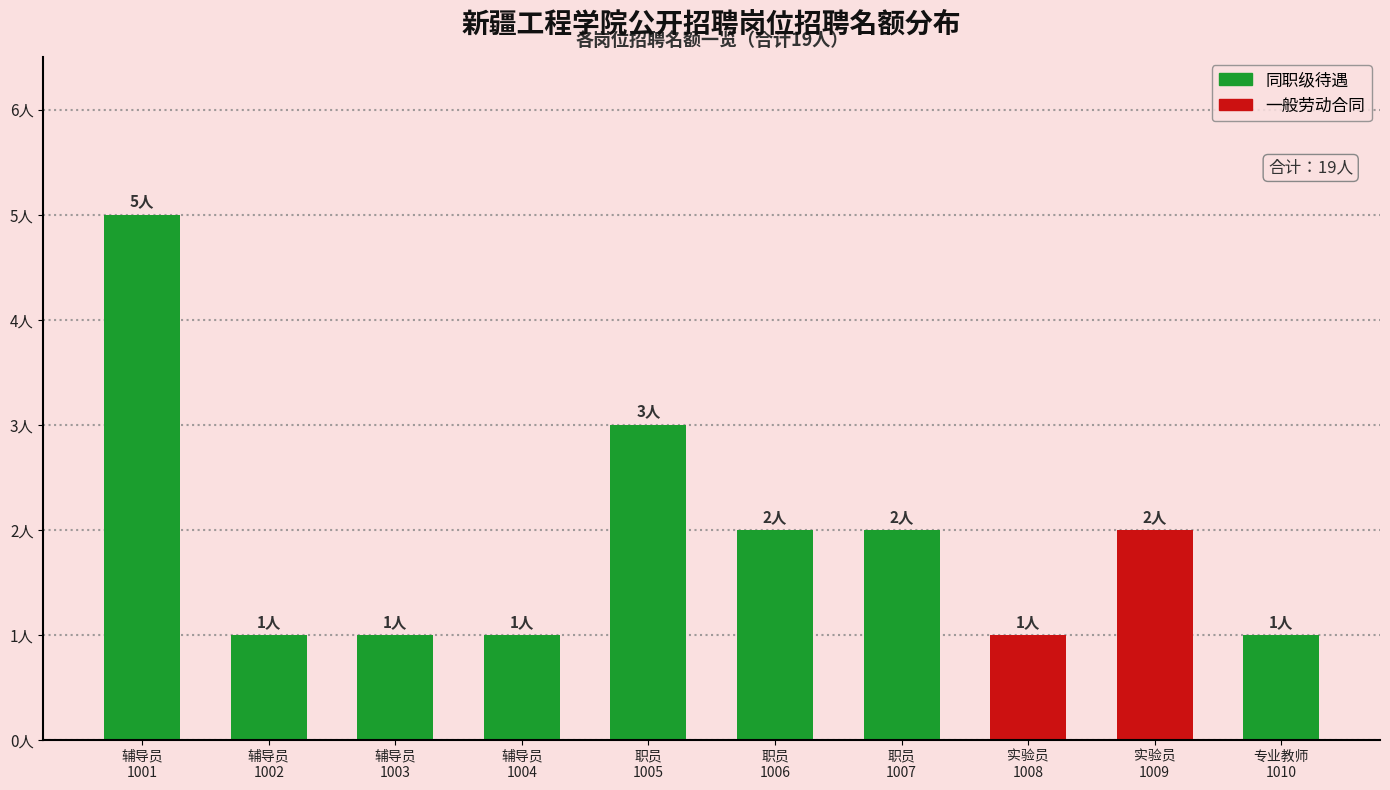

True or false: the data shows 3 at 职员
1005.

True